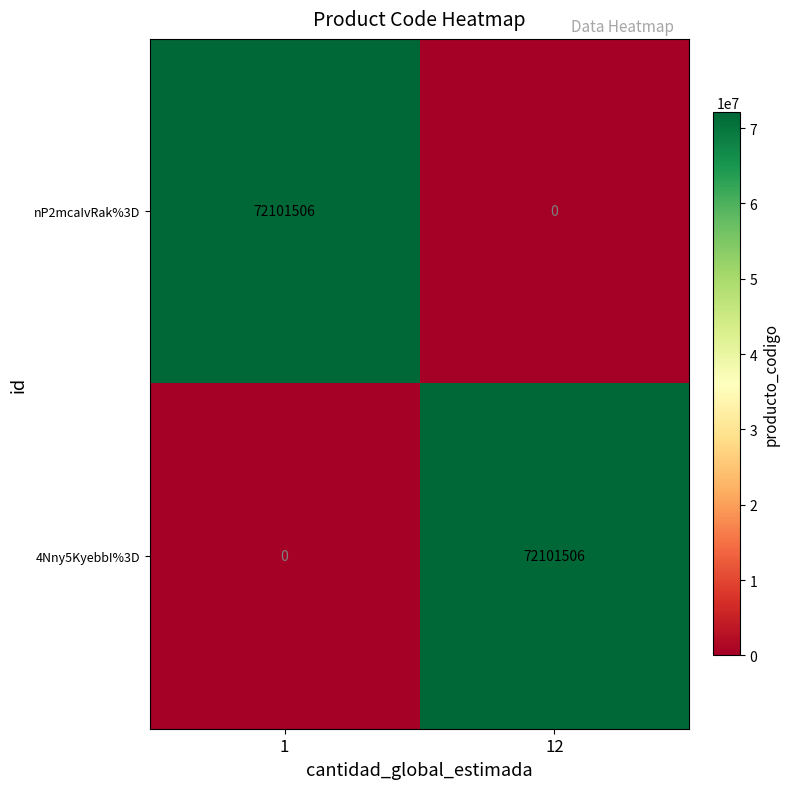

What is the difference between the highest and lowest values at 1?

72101506